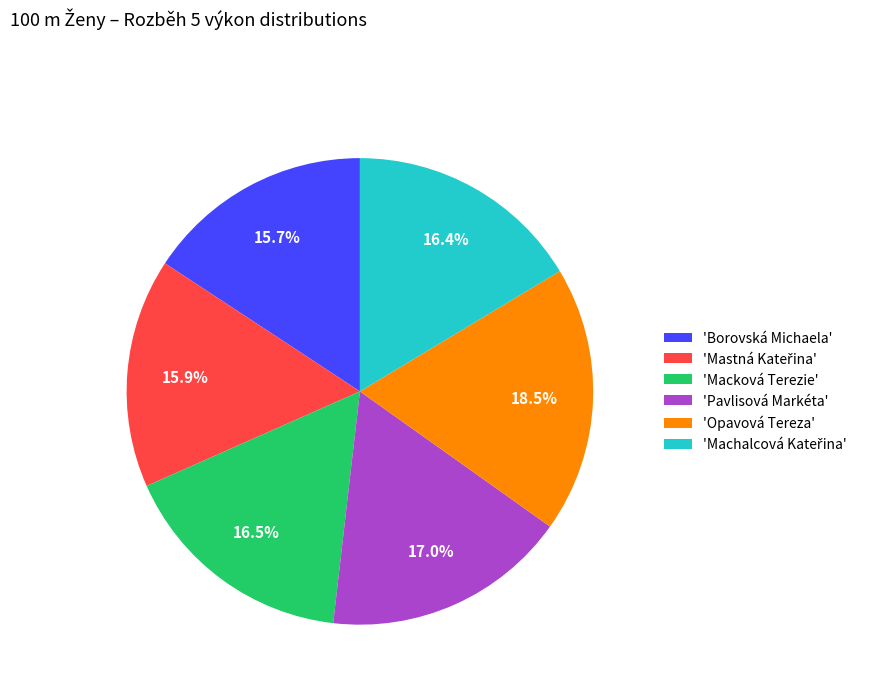

Which category has the biggest portion of the pie?

'Opavová Tereza'